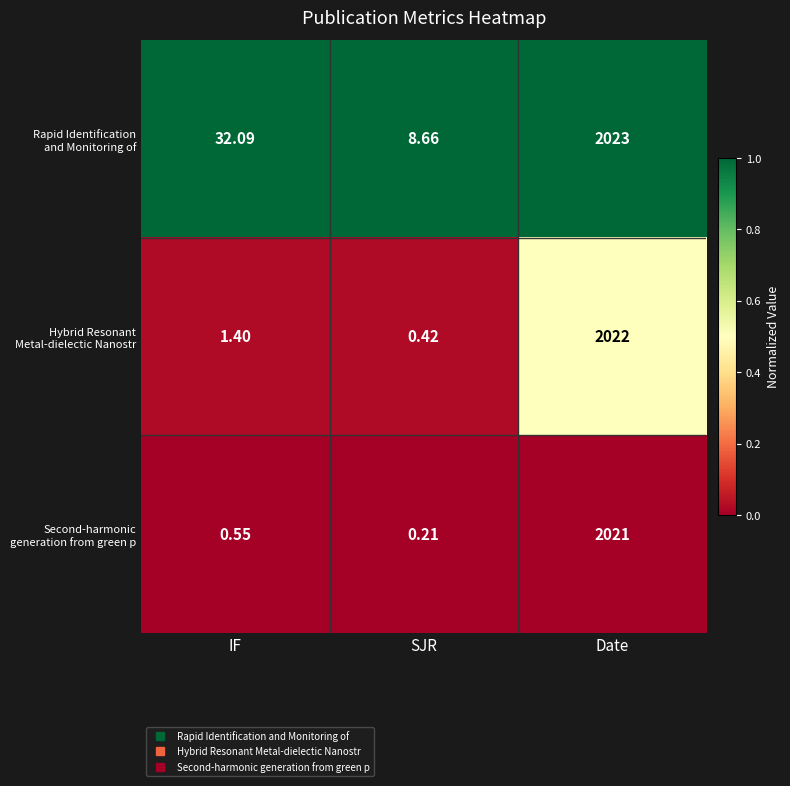

Which category has the lowest value across all series?

SJR